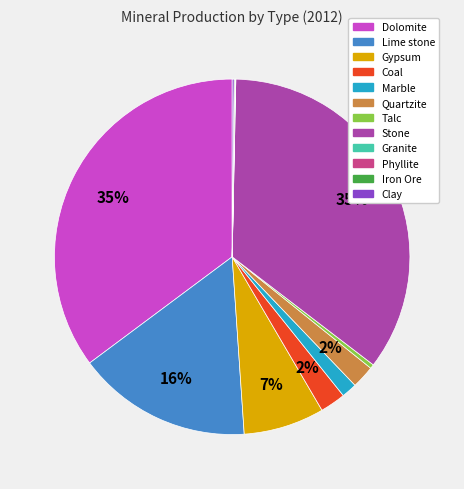

To the nearest percent, what percentage of the pie is Quartzite?

2%